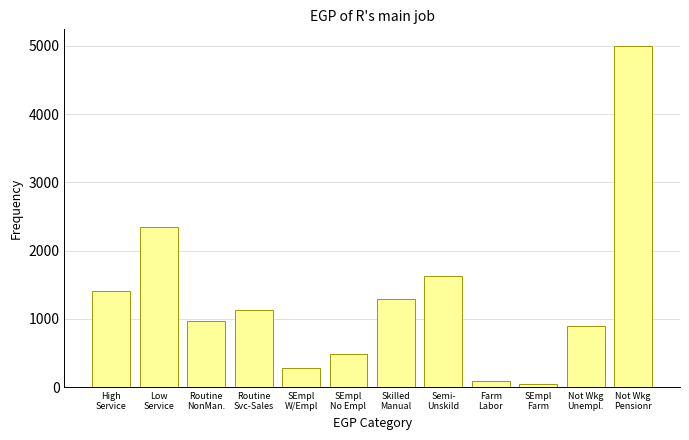

Reading left to right, what are all the values shown in this chart?

1414	2353	976	1135	279	492	1295	1630	86	46	898	4993